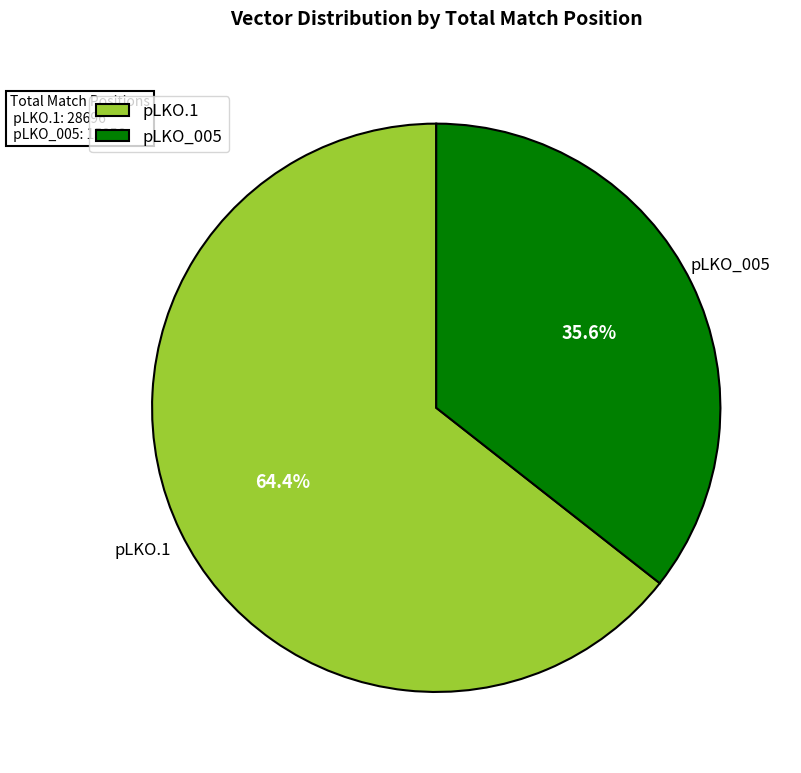

Combined, what portion of the pie is pLKO.1 and pLKO_005?

100.0%